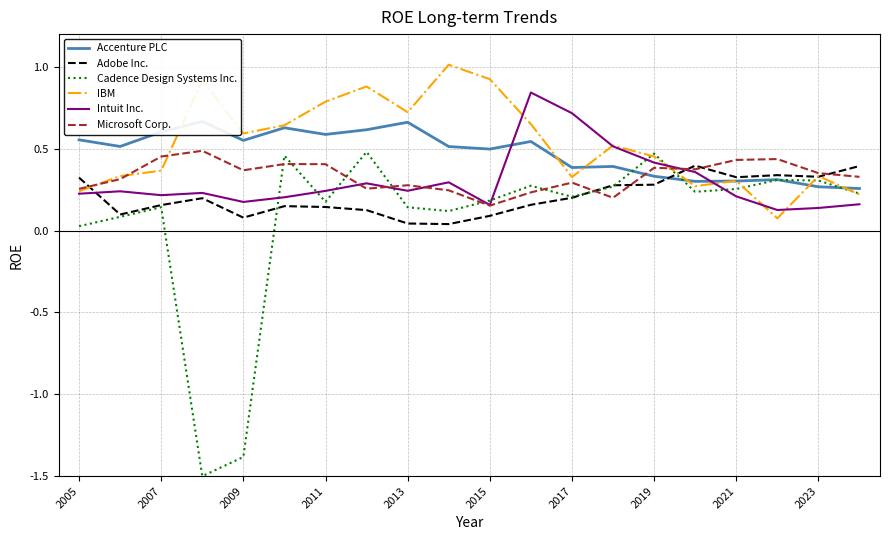

True or false: Cadence Design Systems Inc. has more than 2 interior local peaks.

True